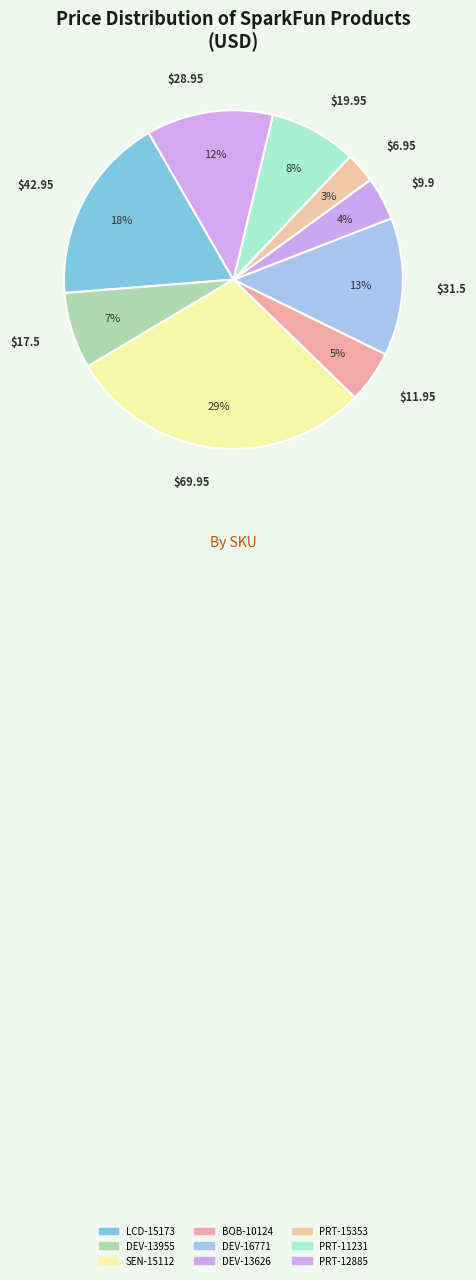

Does PRT-15353 account for over 50% of the chart?

No